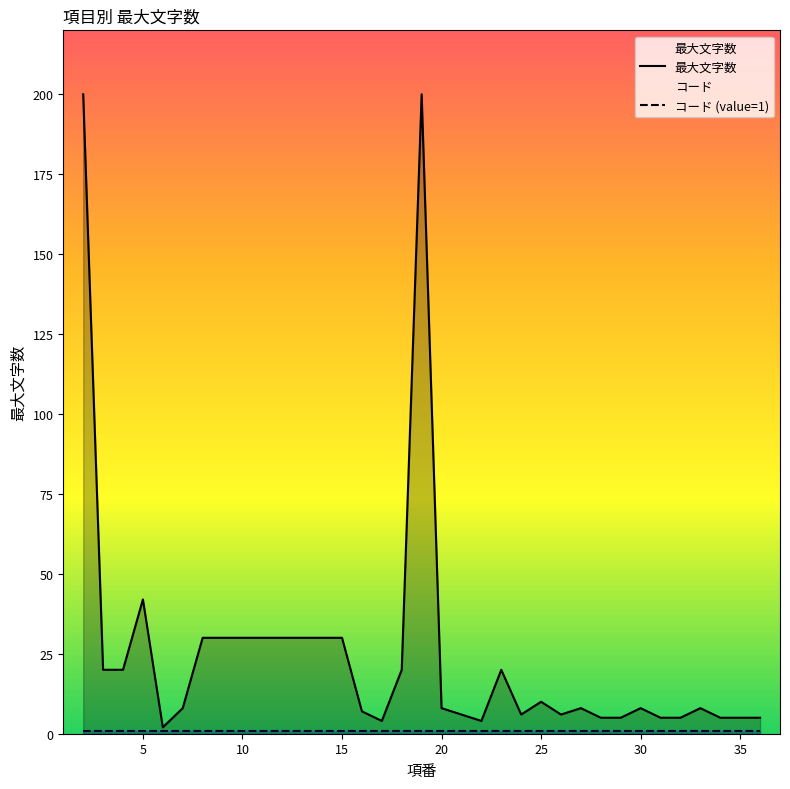

True or false: コード (value=1) and 最大文字数 cross at least once.

False